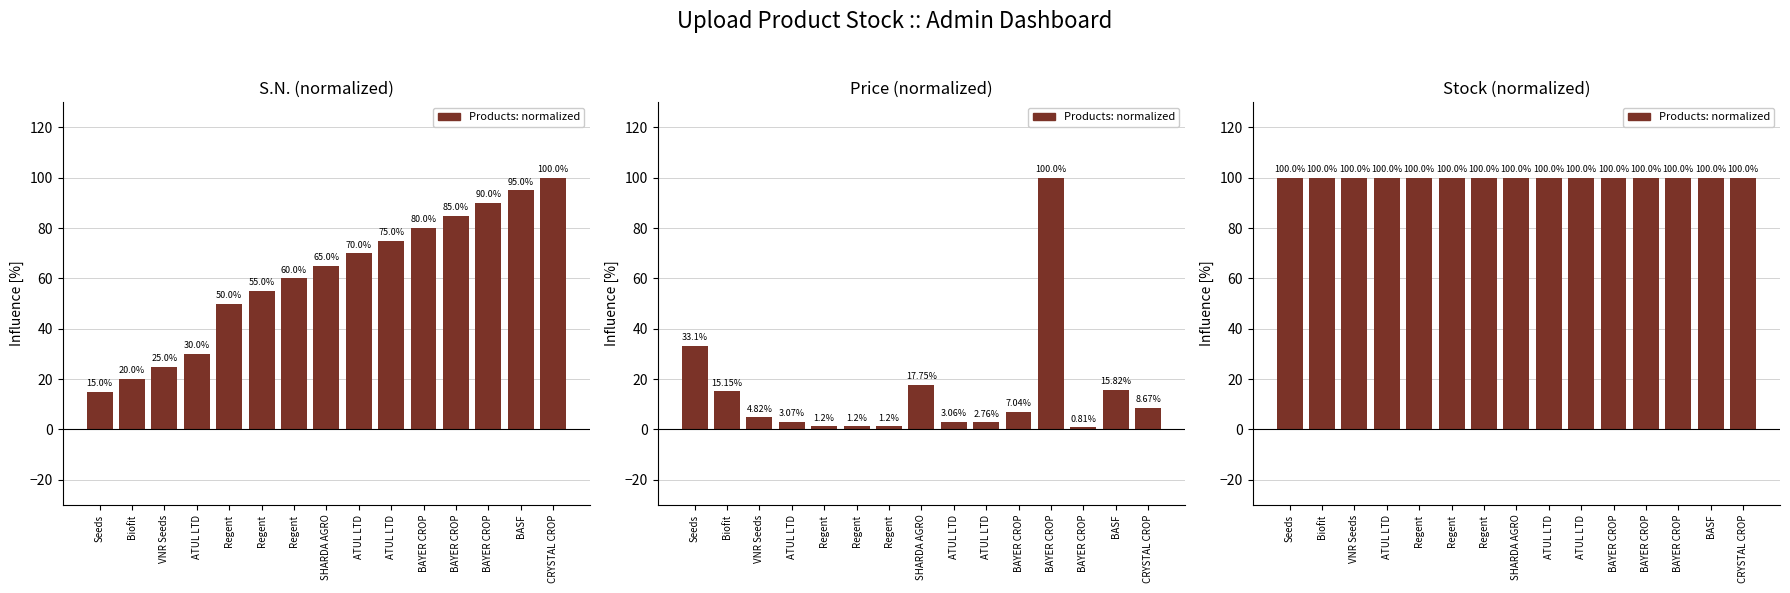

What is the label of the 7th bar from the left?

Regent